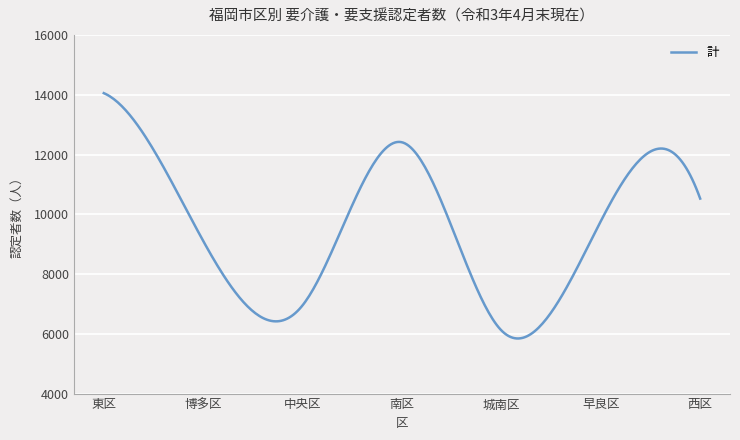

What is the difference between the maximum and minimum values?

8208.8